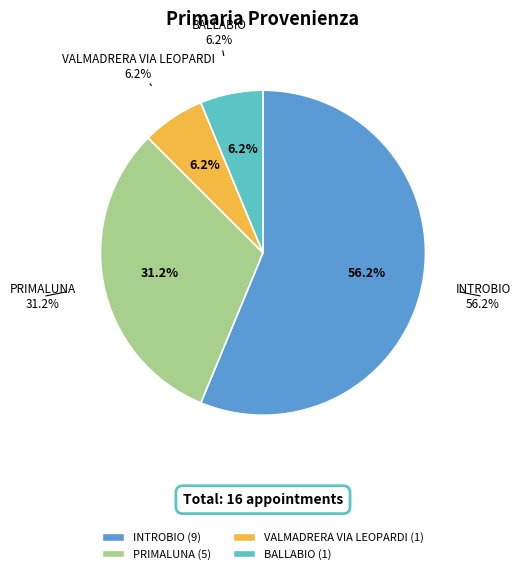

What is the change in value from INTROBIO to VALMADRERA VIA LEOPARDI?

-8